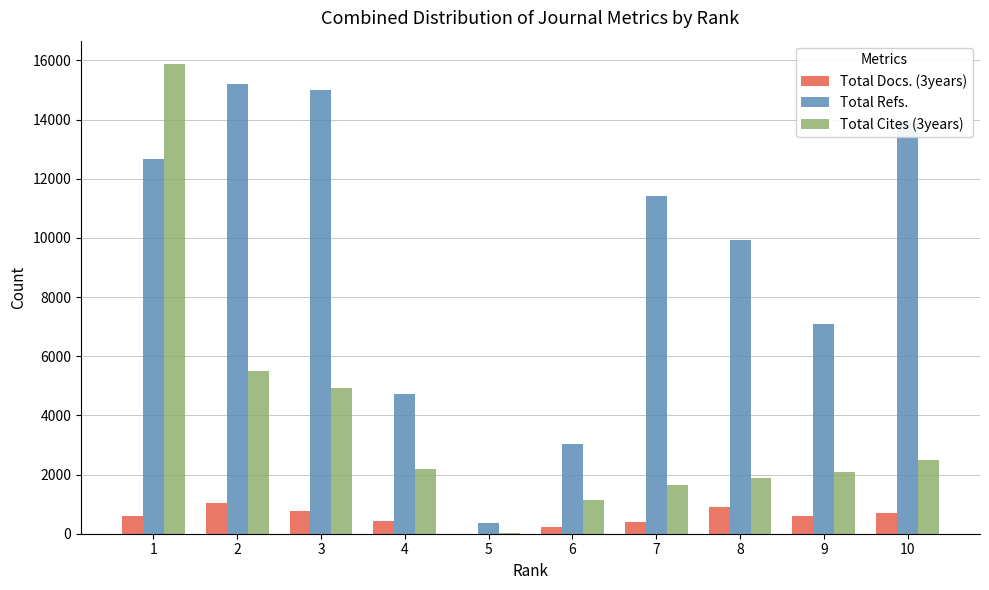

The value of Total Cites (3years) at 3 is 4937. True or false?

True